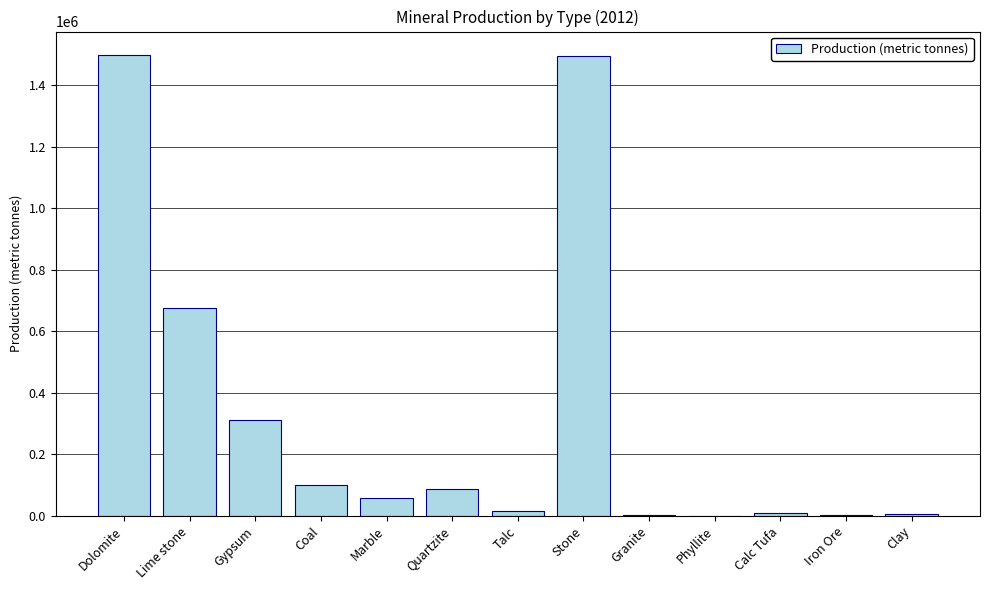

True or false: the data shows 1120674.0 at Lime stone.

False